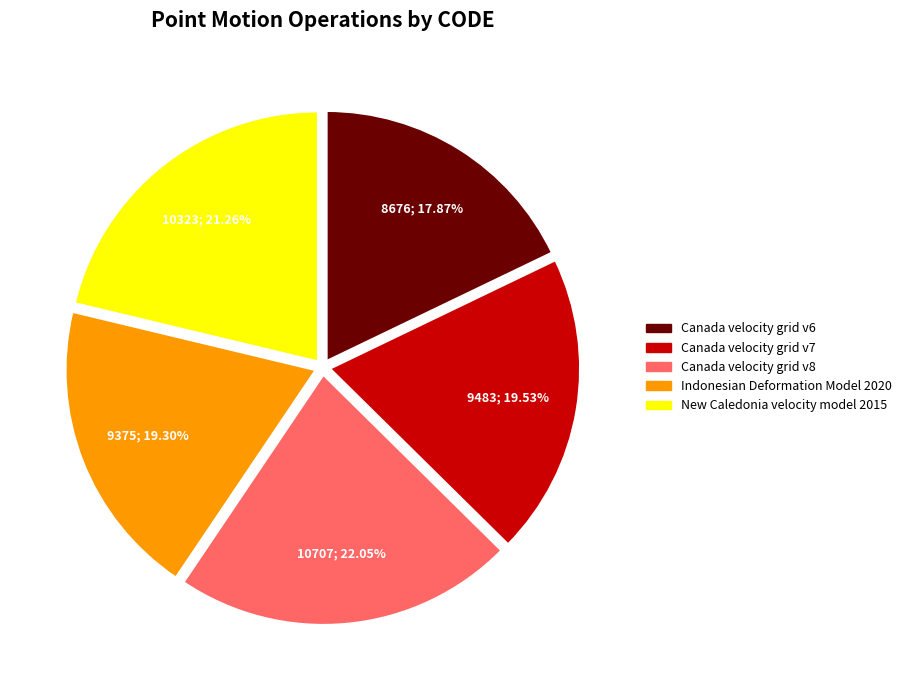

Is there any slice that represents more than half of the pie?

No